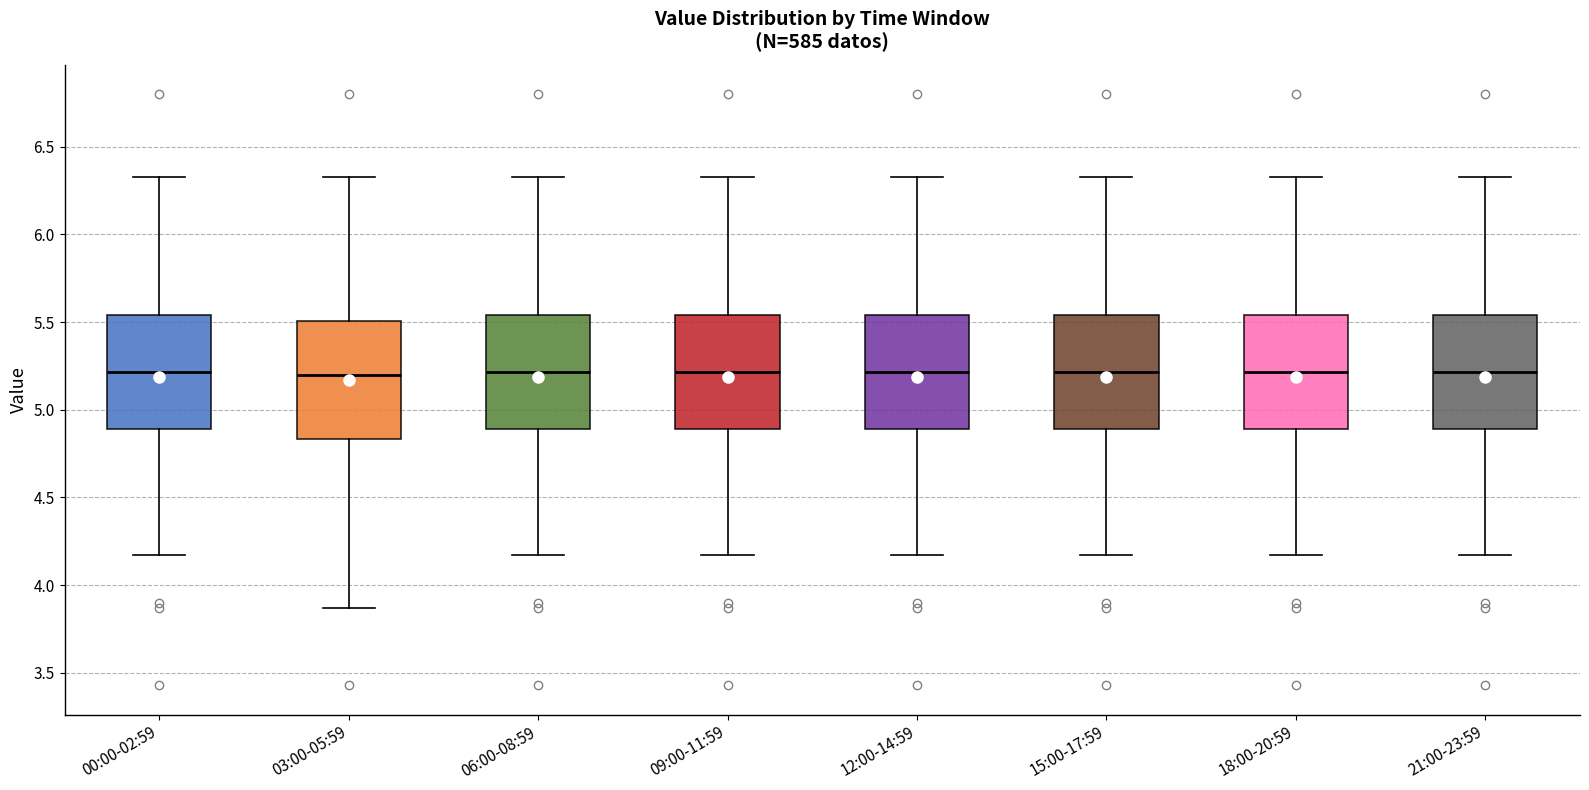

Where does the lower whisker of the box for 03:00-05:59 end on the y-axis? The values are not printed on the chart, so give them approximately, as read against the axis.

3.85